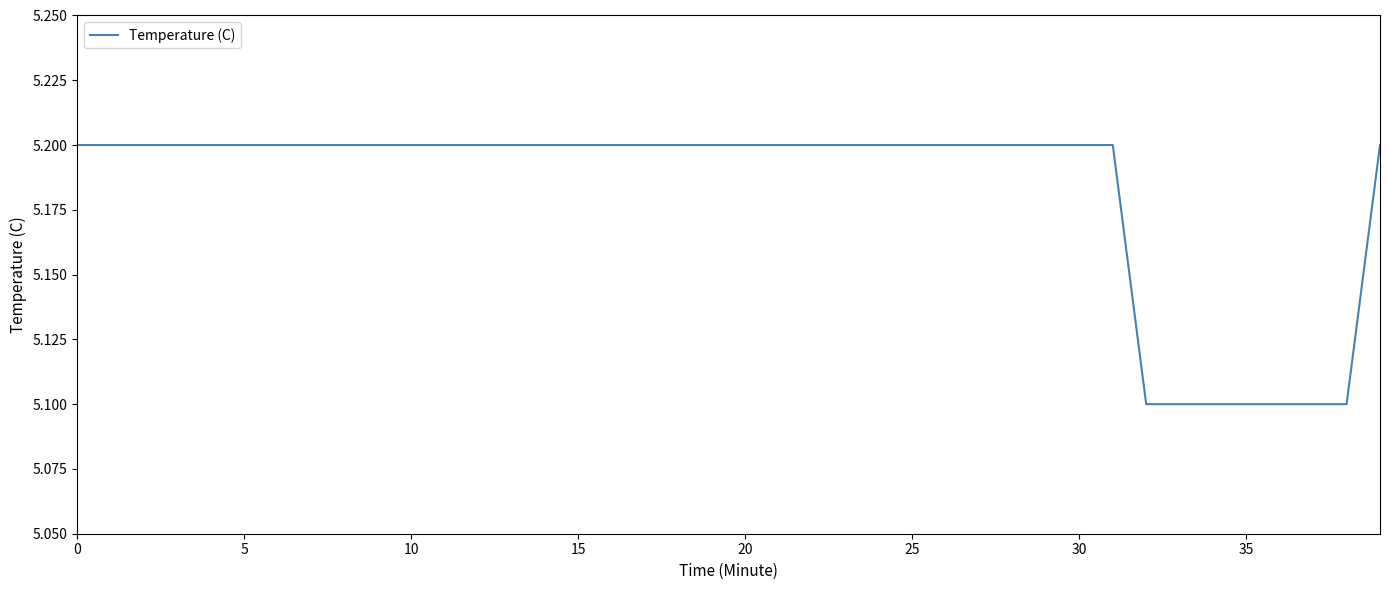

How many distinct data groups are displayed?

1